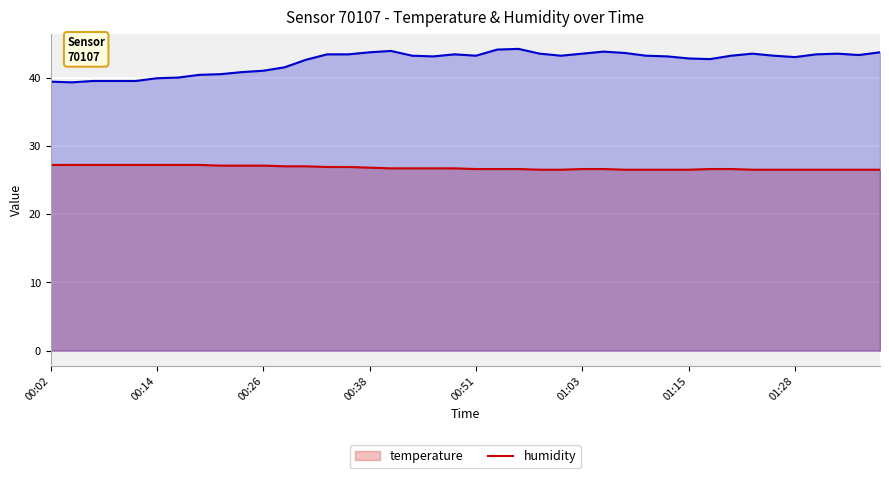

Between 20 and 38, which series saw the biggest shift?

temperature